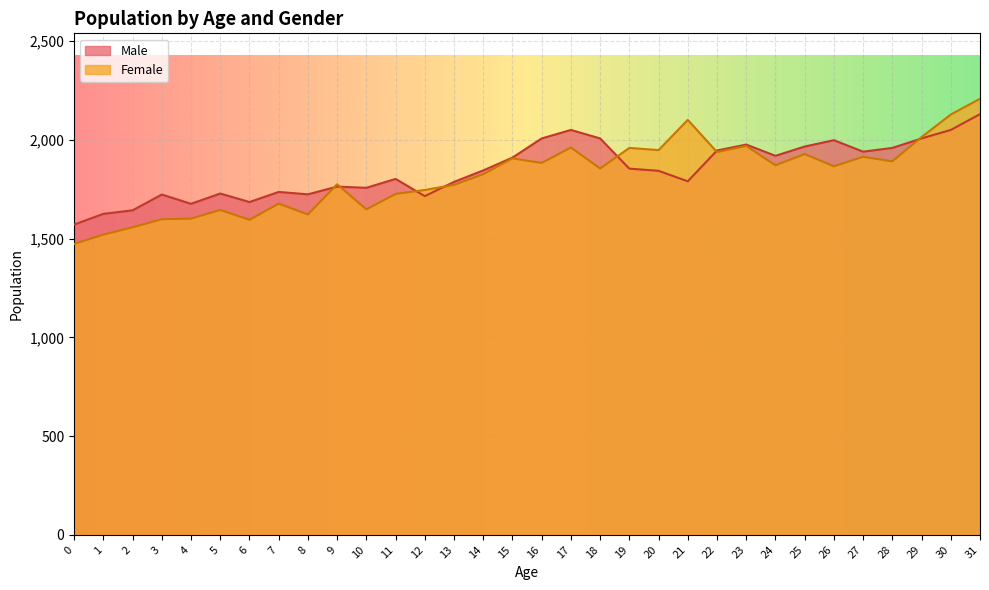

At which category is the sum across all series the highest?

31